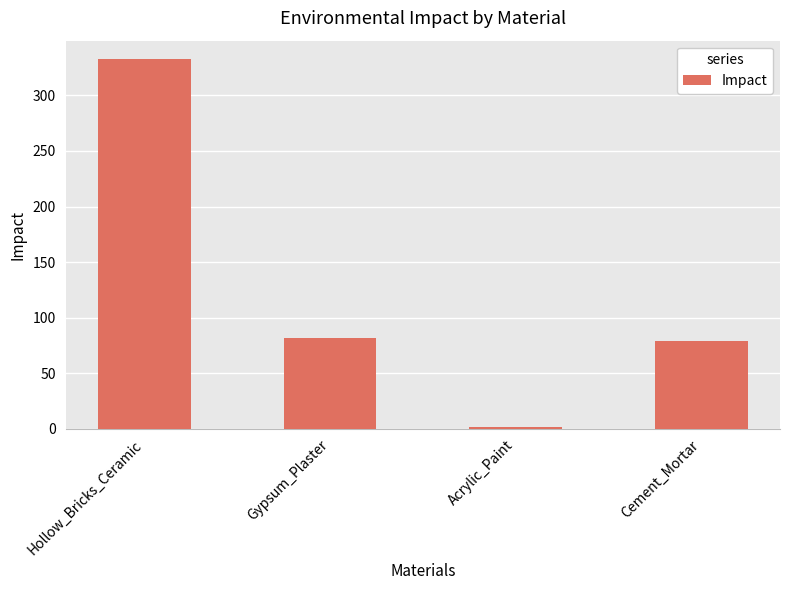

Read the value at Hollow_Bricks_Ceramic.

332.7